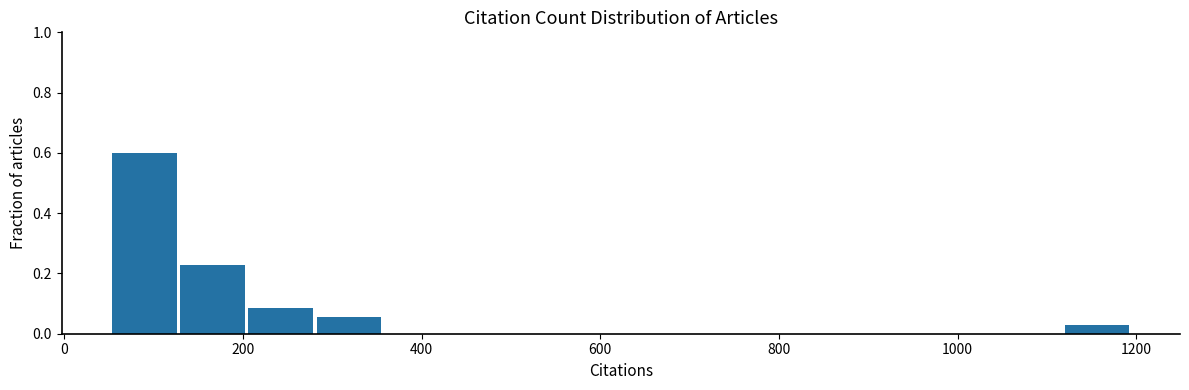

Around what value on the x-axis is the tallest bar? Give the approximate position of its centre, as read against the axis.

100